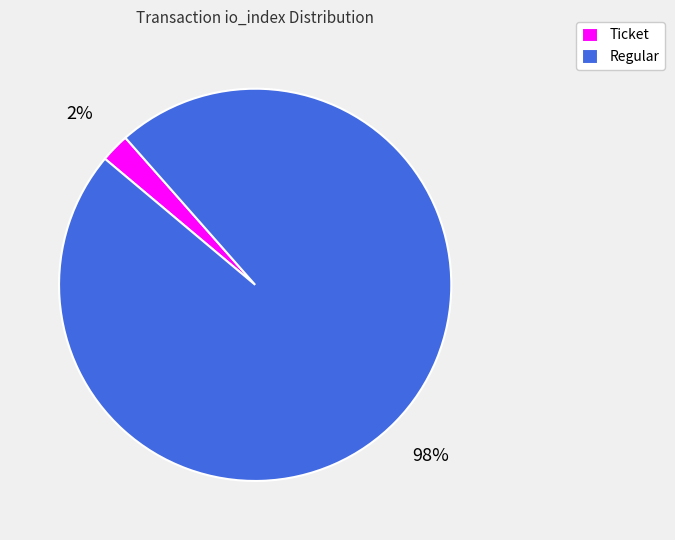

Is it true that Regular is 92% of the pie?

False